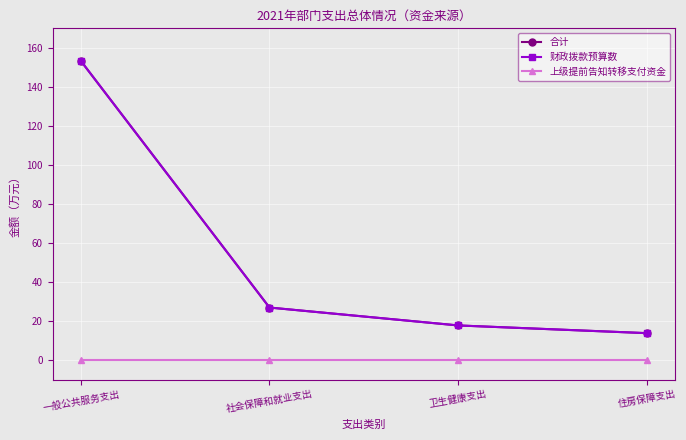

What is the spread (max minus min) of values at 卫生健康支出?

17.8